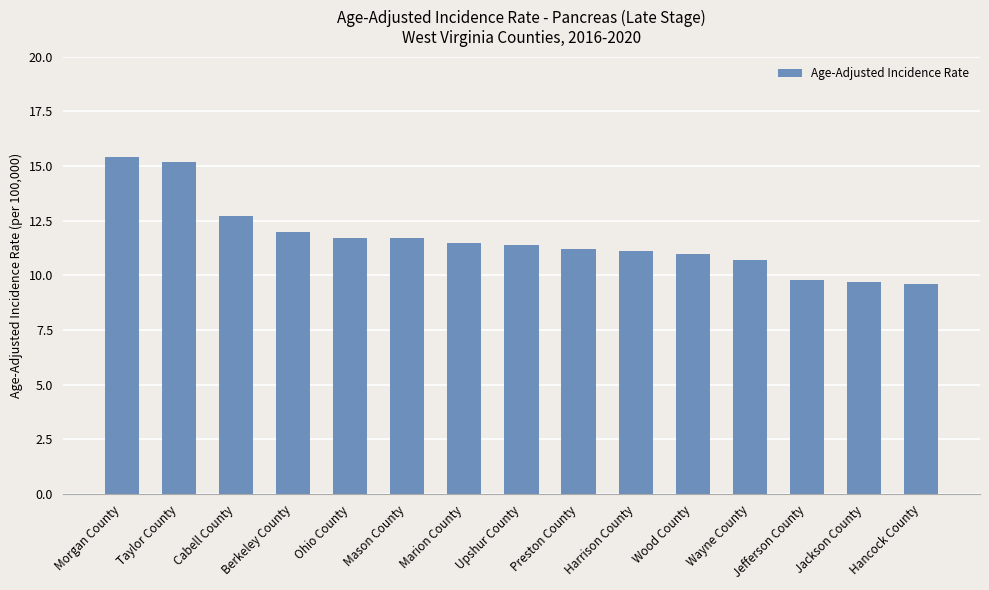

What is the label of the 10th bar from the left?

Harrison County